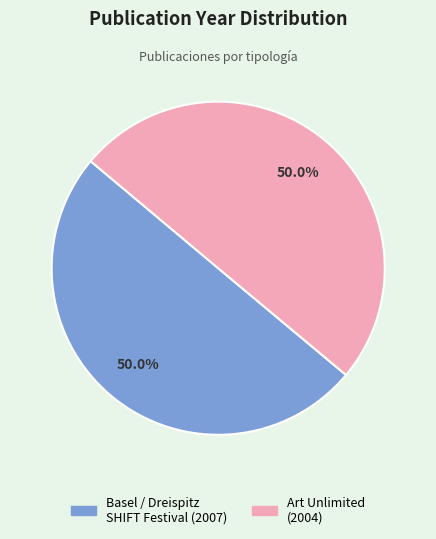

What portion of the pie excludes Art Unlimited (2004)?

50.0%